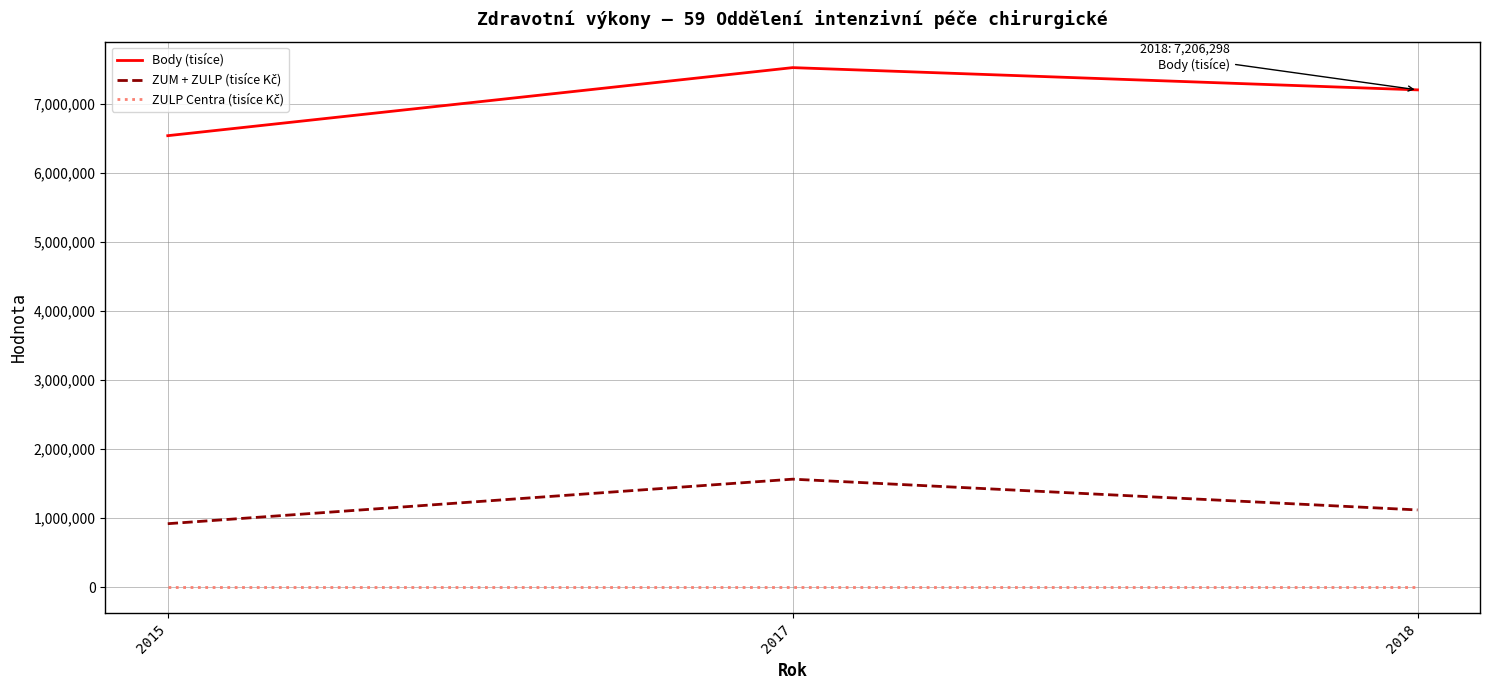

Which series has the largest total across all categories?

Body (tisíce)